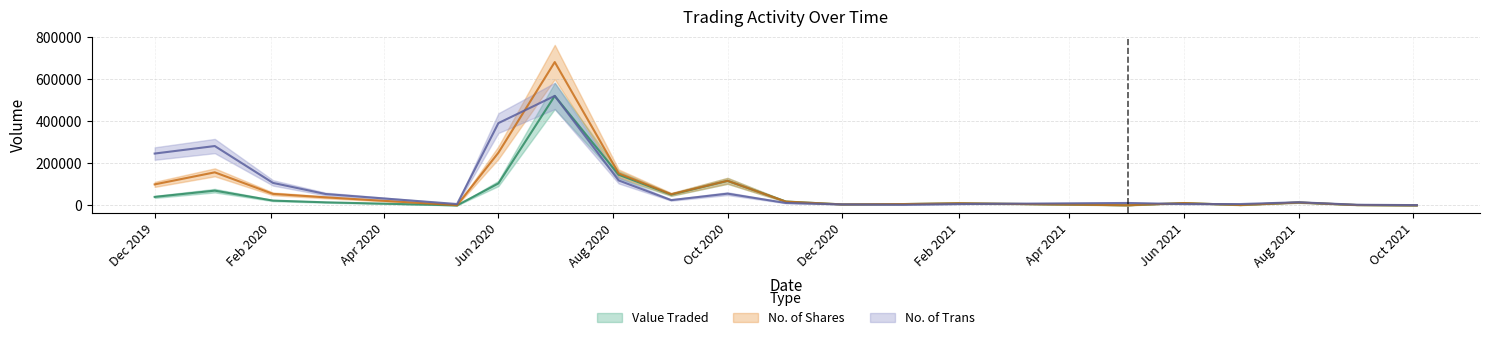

How many series are shown in this chart?

3